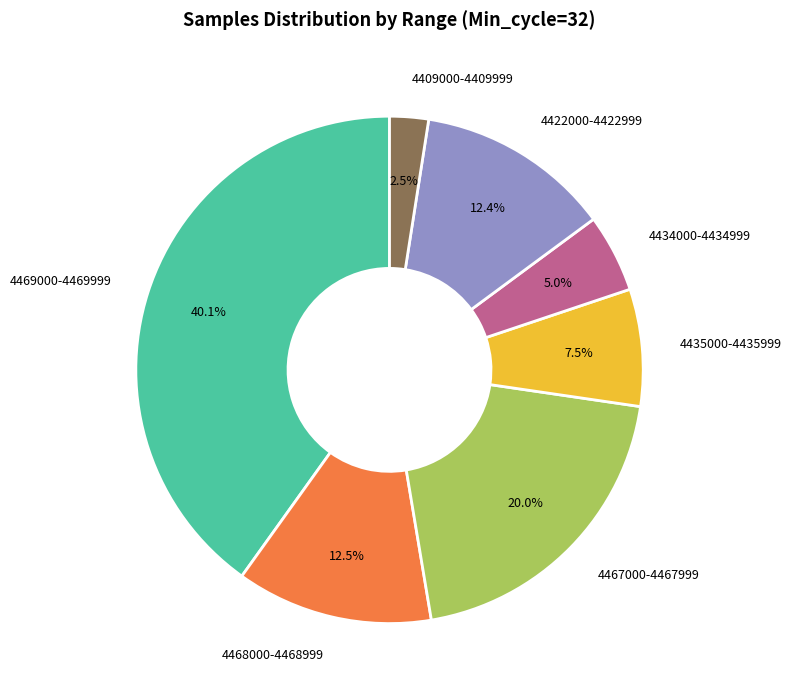

Approximately how many times larger is the value at 4434000-4434999 compared to 4409000-4409999?

2.0